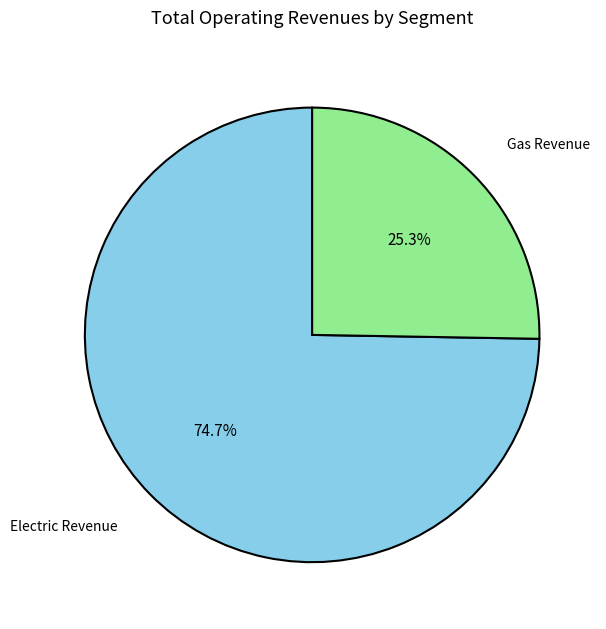

Is there a majority slice in this chart?

Yes